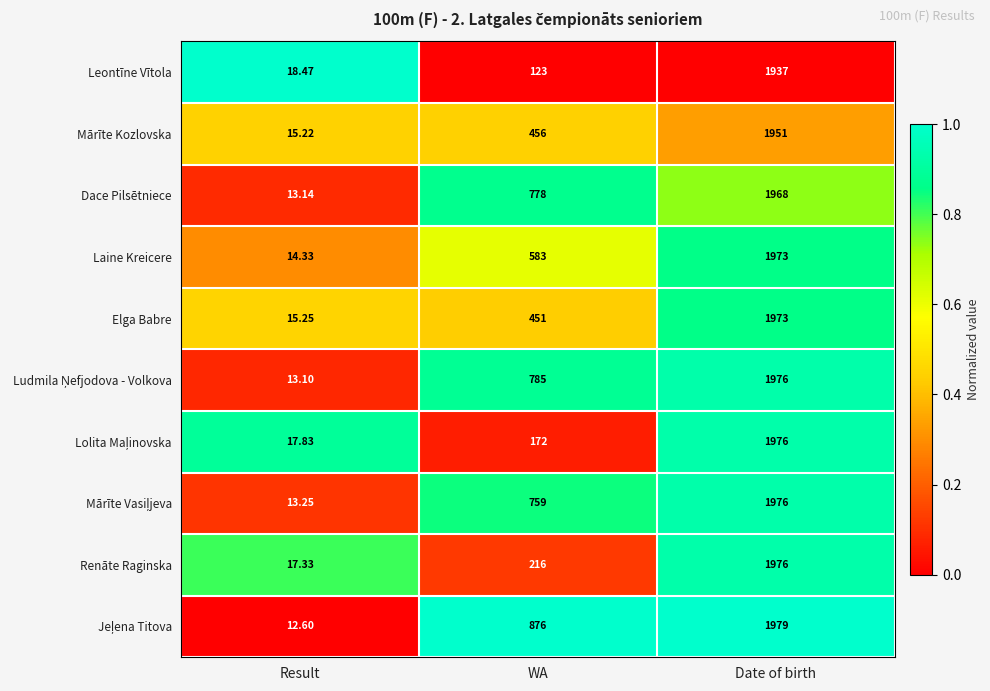

At which category does the chart reach its minimum across all series?

Result